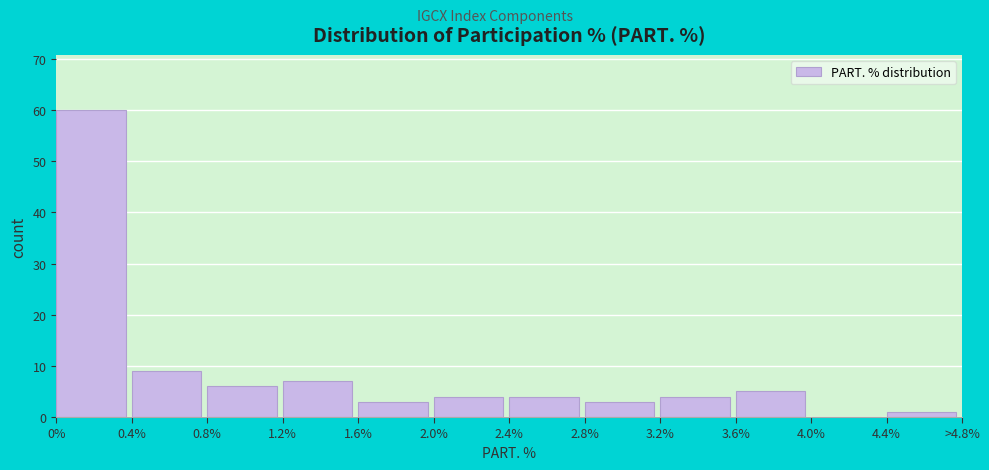

Reading left to right, list all the values displayed in this chart.

0%=60	0.4%=9	0.8%=6	1.2%=7	1.6%=3	2.0%=4	2.4%=4	2.8%=3	3.2%=4	3.6%=5	4.0%=0	4.4%=1